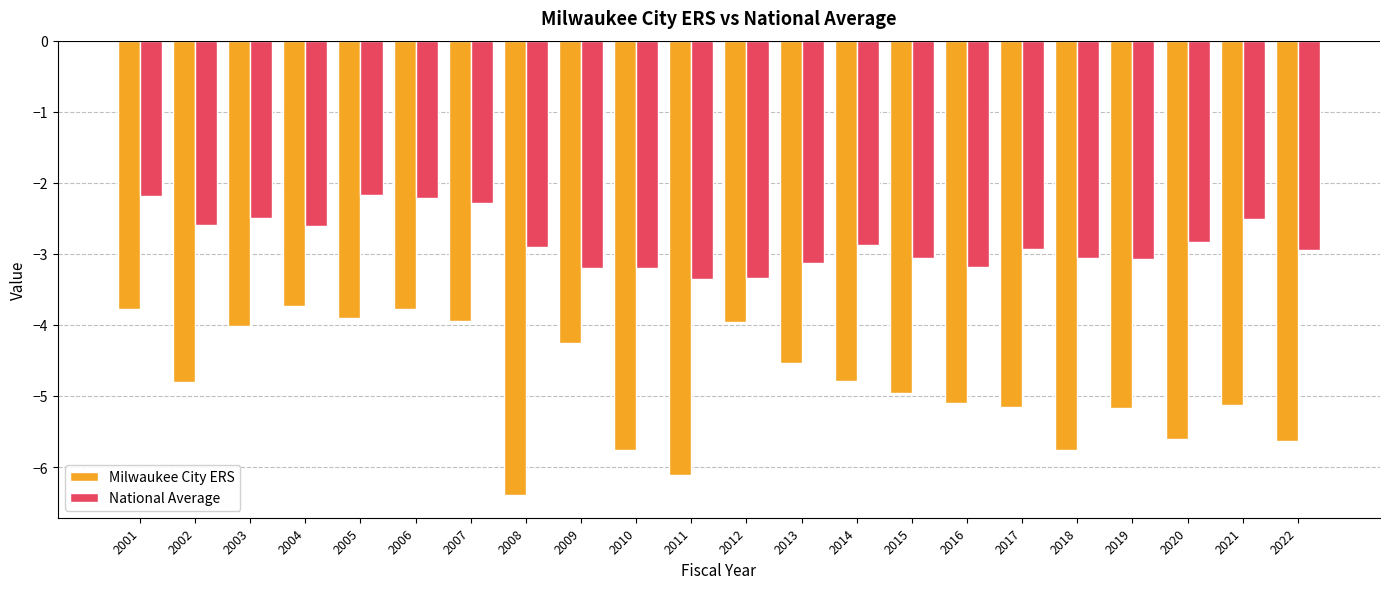

The Milwaukee City ERS series shows -4.8 at 2014. True or false?

True